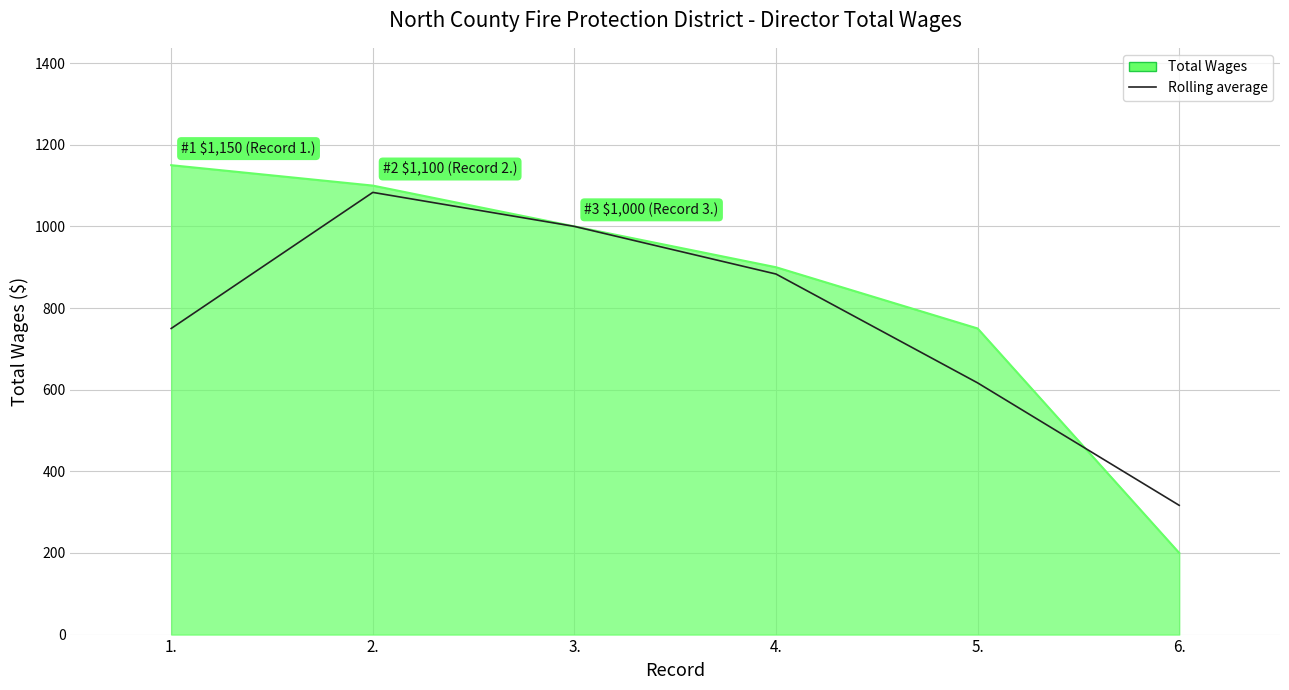

Which series has the largest range (max minus min)?

Total Wages